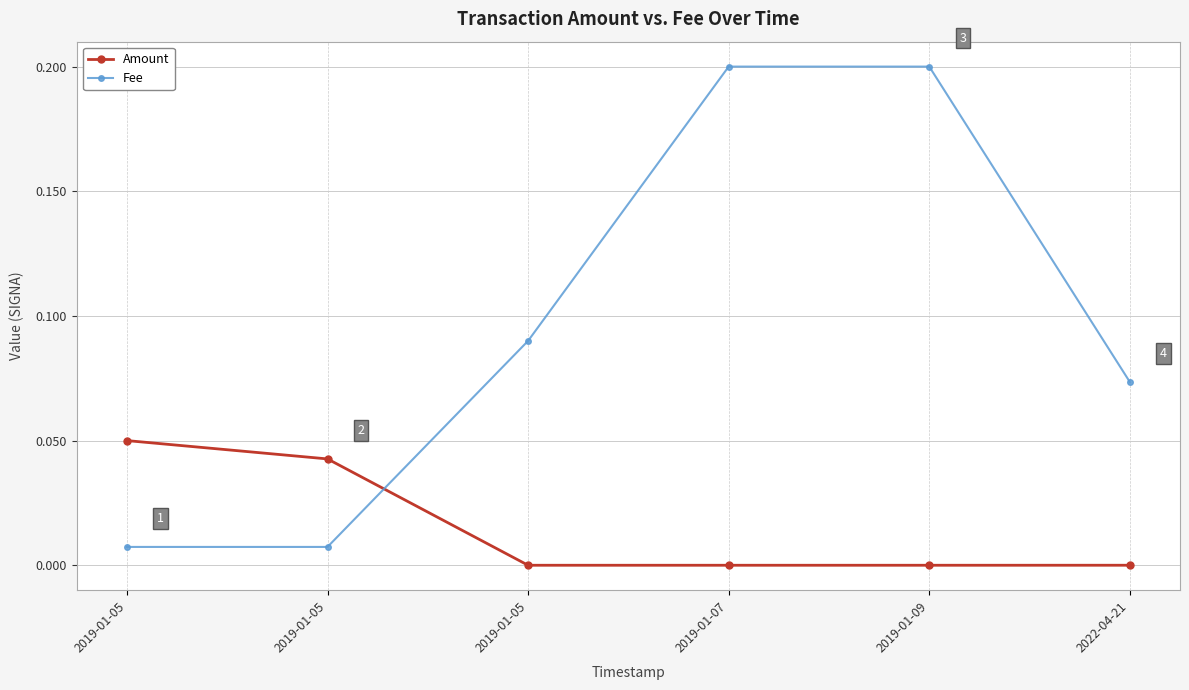

Which series changed the most between 2019-01-05 and 2019-01-05?

Fee